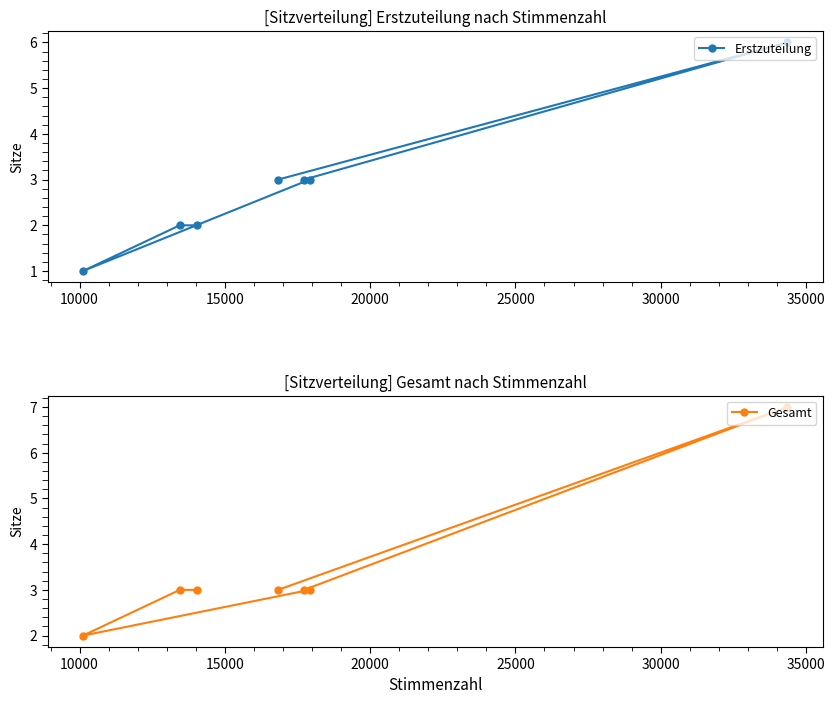

What is the value of the Gesamt point at the 1st from the left?

2